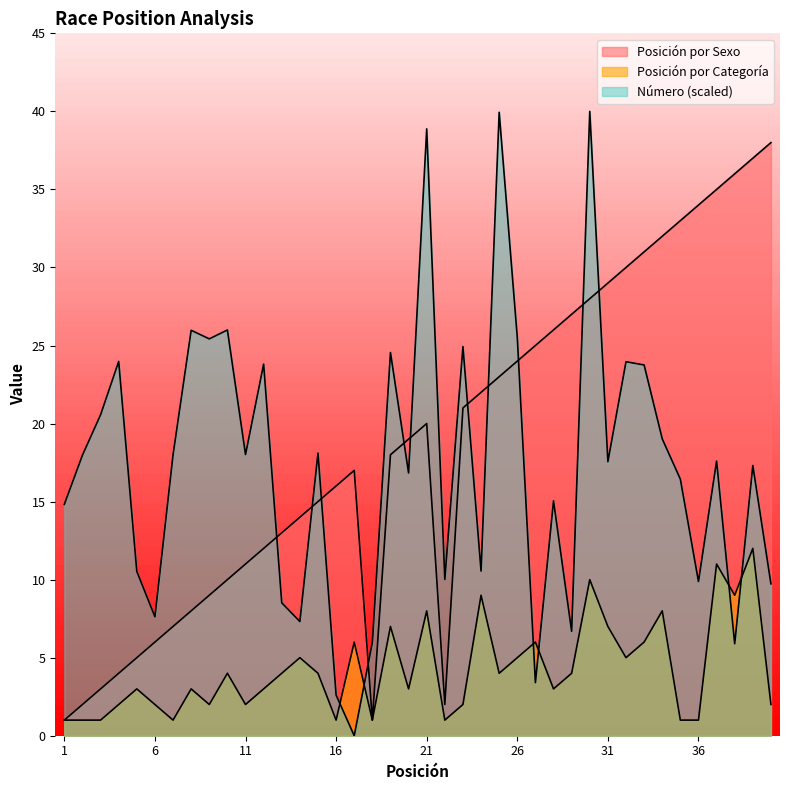

True or false: Número and Posición por Sexo cross at least once.

True